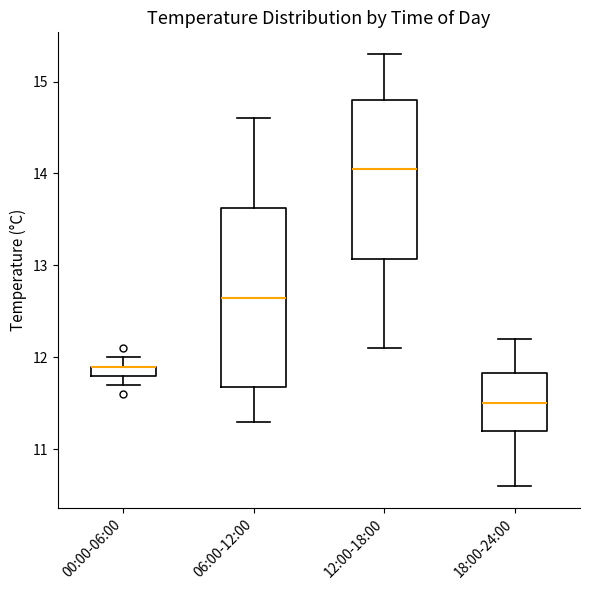

Where is the lower edge of the box for 12:00-18:00 on the y-axis? The values are not printed on the chart, so give them approximately, as read against the axis.

13.1